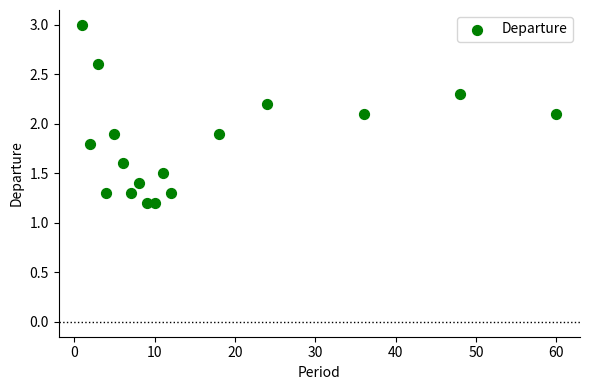

What is the range of Y values (max minus min)?

1.8